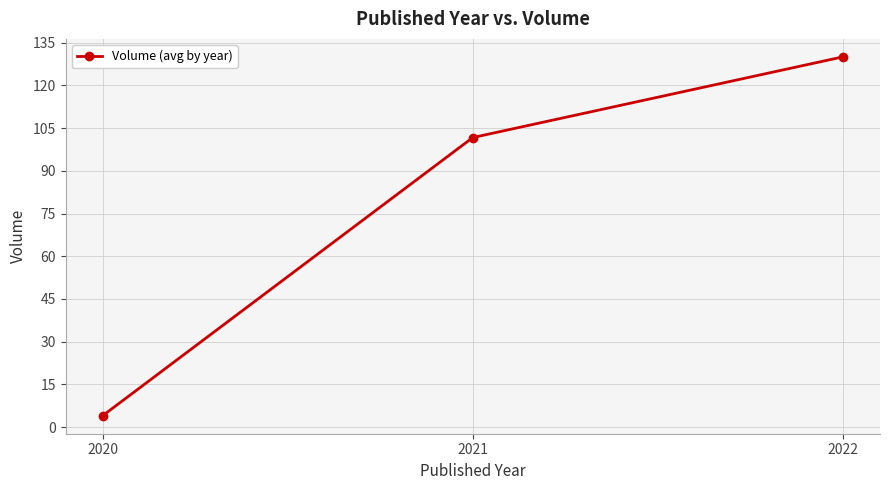

What is the change in value from 2020 to 2022?

+126.0